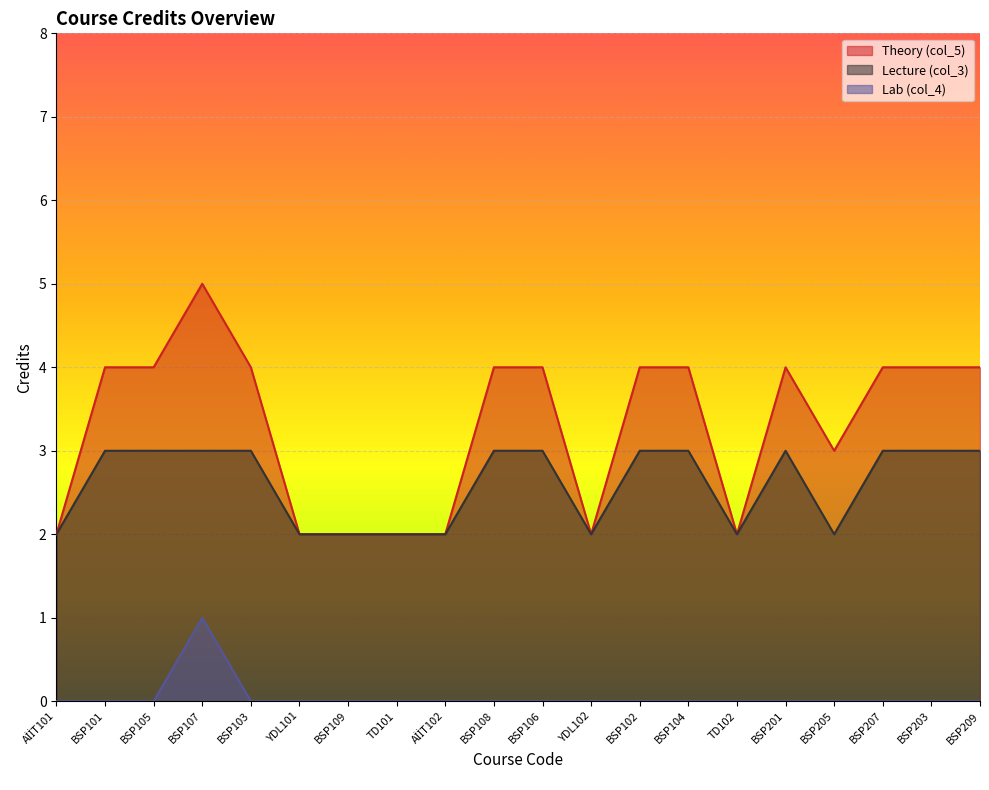

How many series are shown in this chart?

3